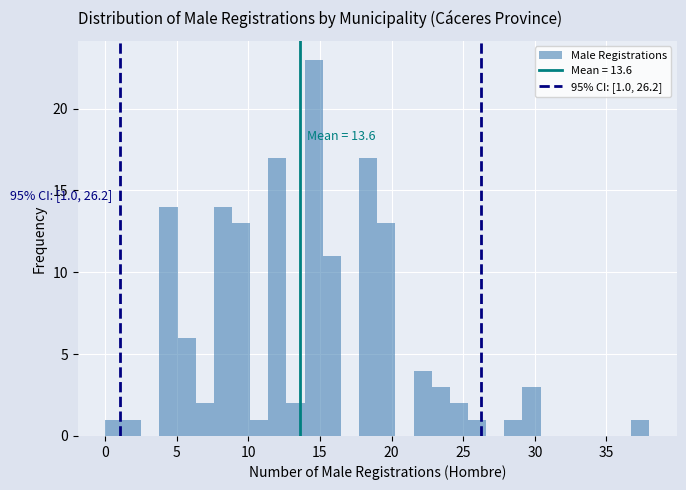

Around what value on the x-axis is the tallest bar? Give the approximate position of its centre, as read against the axis.

14.5